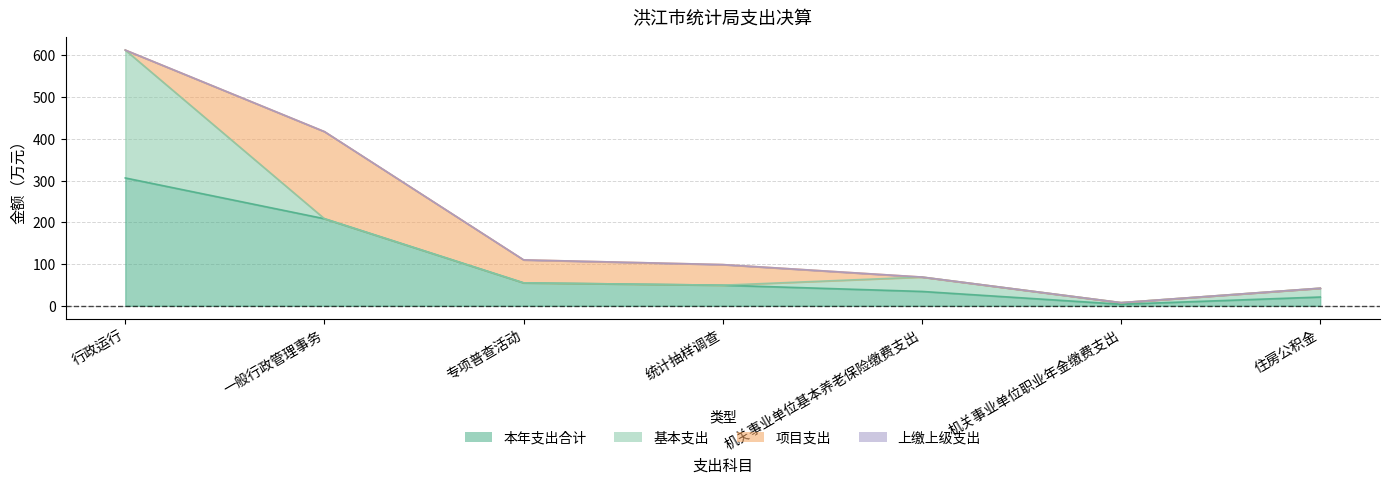

Rank the series at 机关事业单位职业年金缴费支出 from lowest to highest value.

项目支出, 上缴上级支出, 本年支出合计, 基本支出